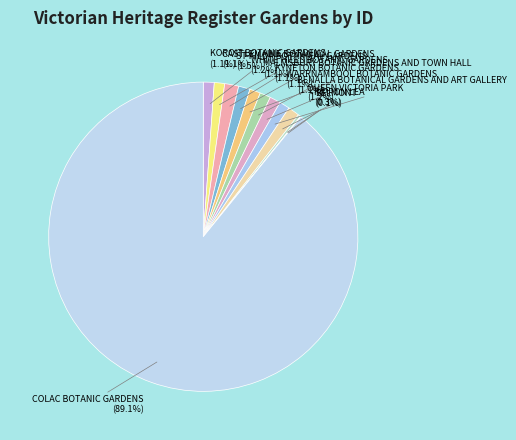

Which category has the biggest portion of the pie?

COLAC BOTANIC GARDENS